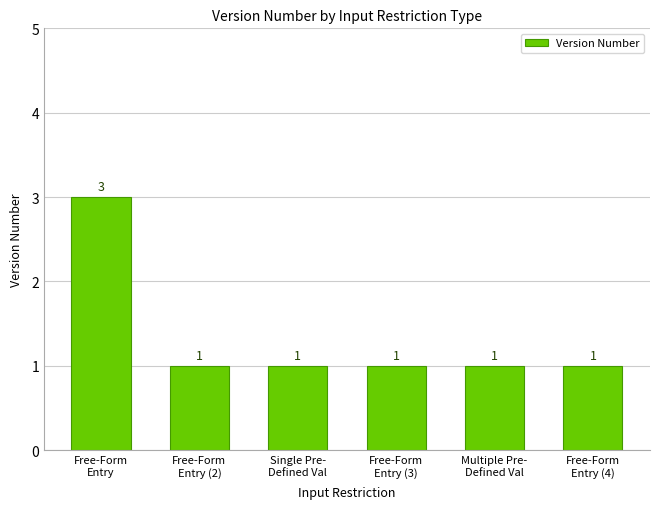

What is the difference between the maximum and minimum values?

2